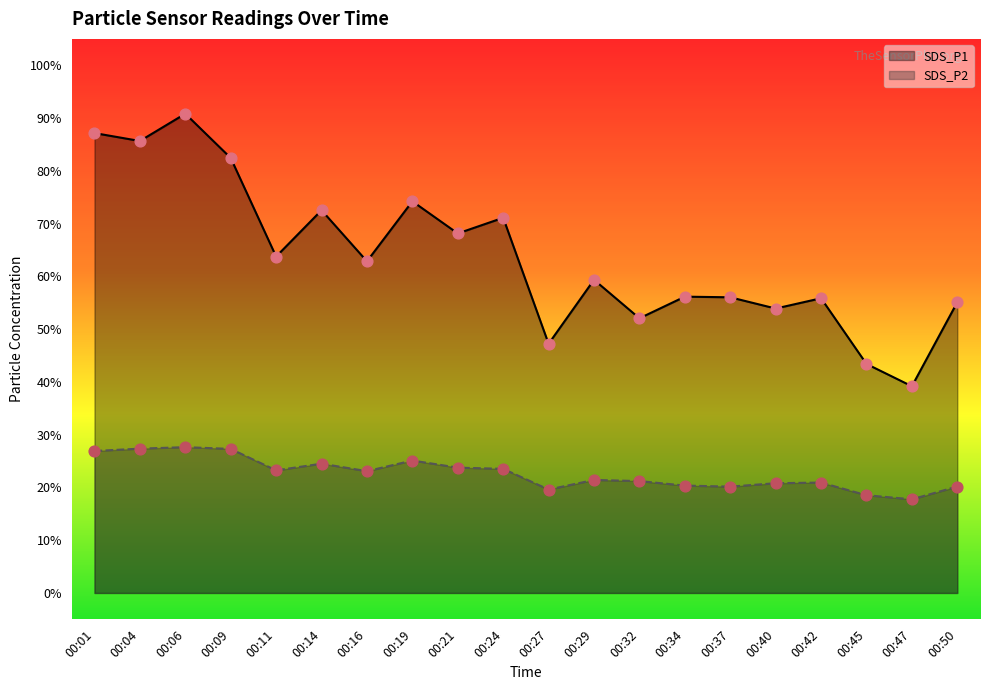

Which series has the largest Y range (max minus min)?

SDS_P1